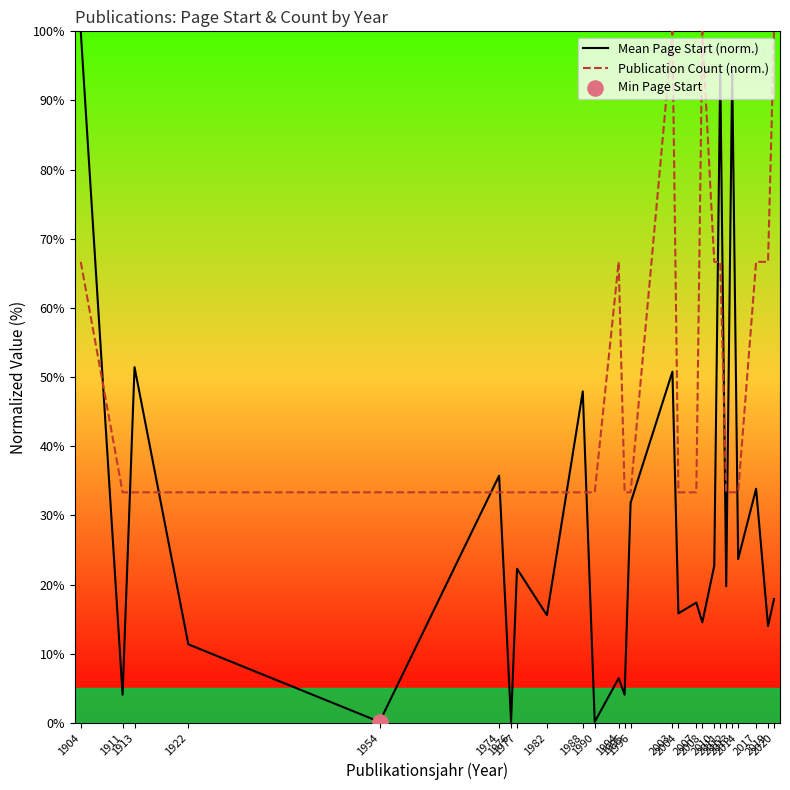

What is the total value across all series at 2007?

50.7